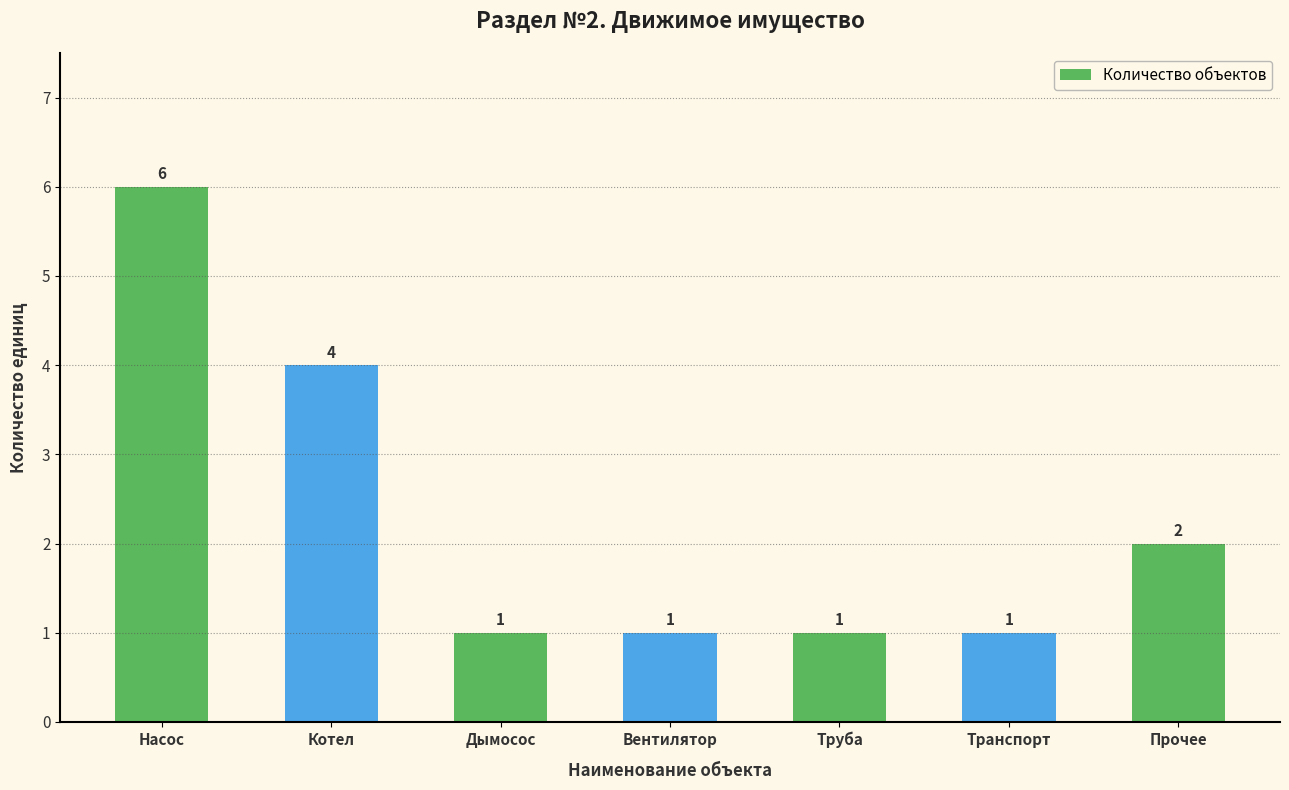

At which category does the chart reach its peak across all series?

Насос